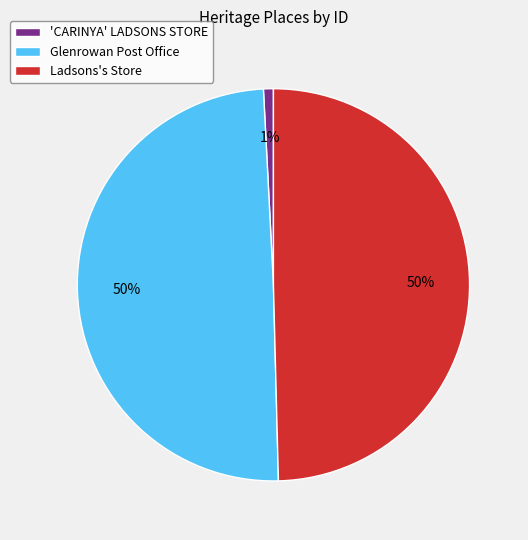

Count the number of slices in the pie.

3